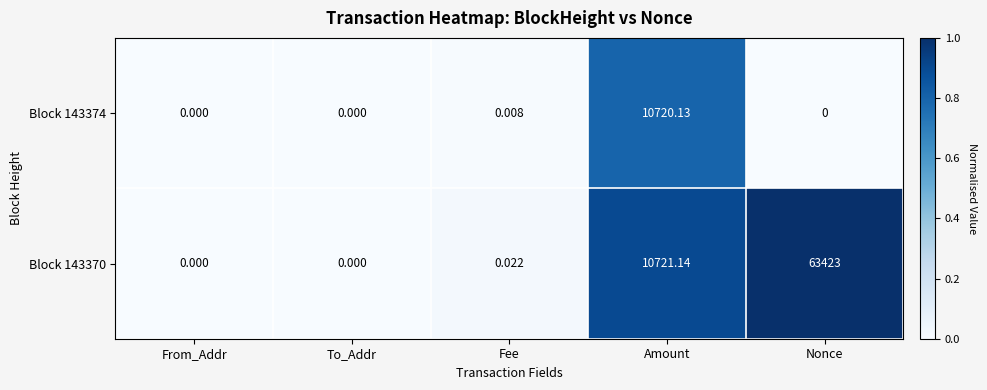

At which label does Block 143374 reach its peak?

Amount